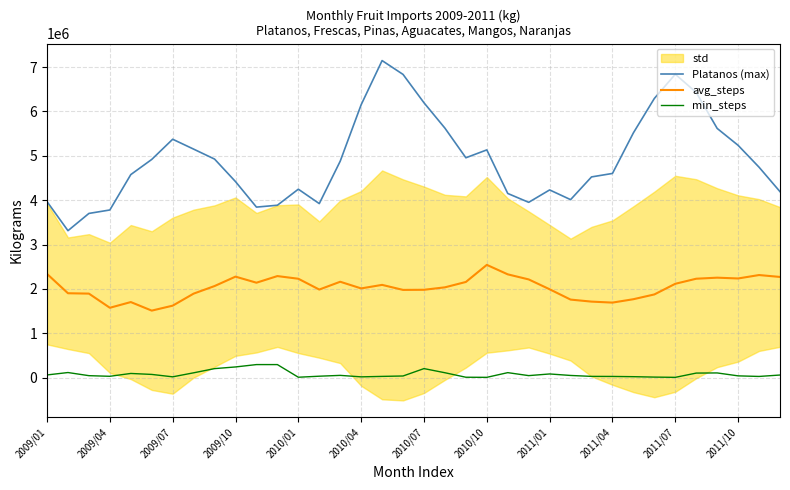

Count the number of categories in the chart.

36